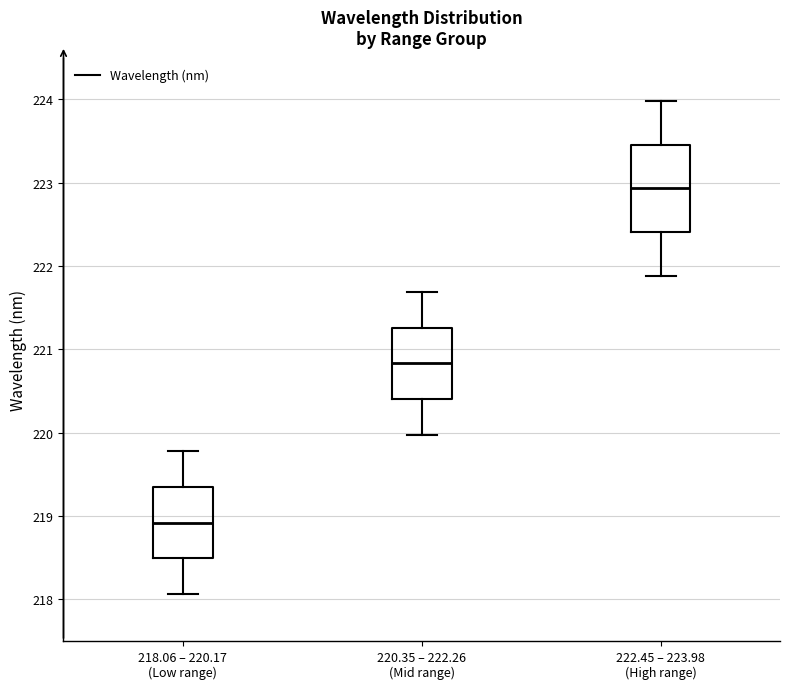

Which box has the lowest median line?

218.06 – 220.17 (Low range)